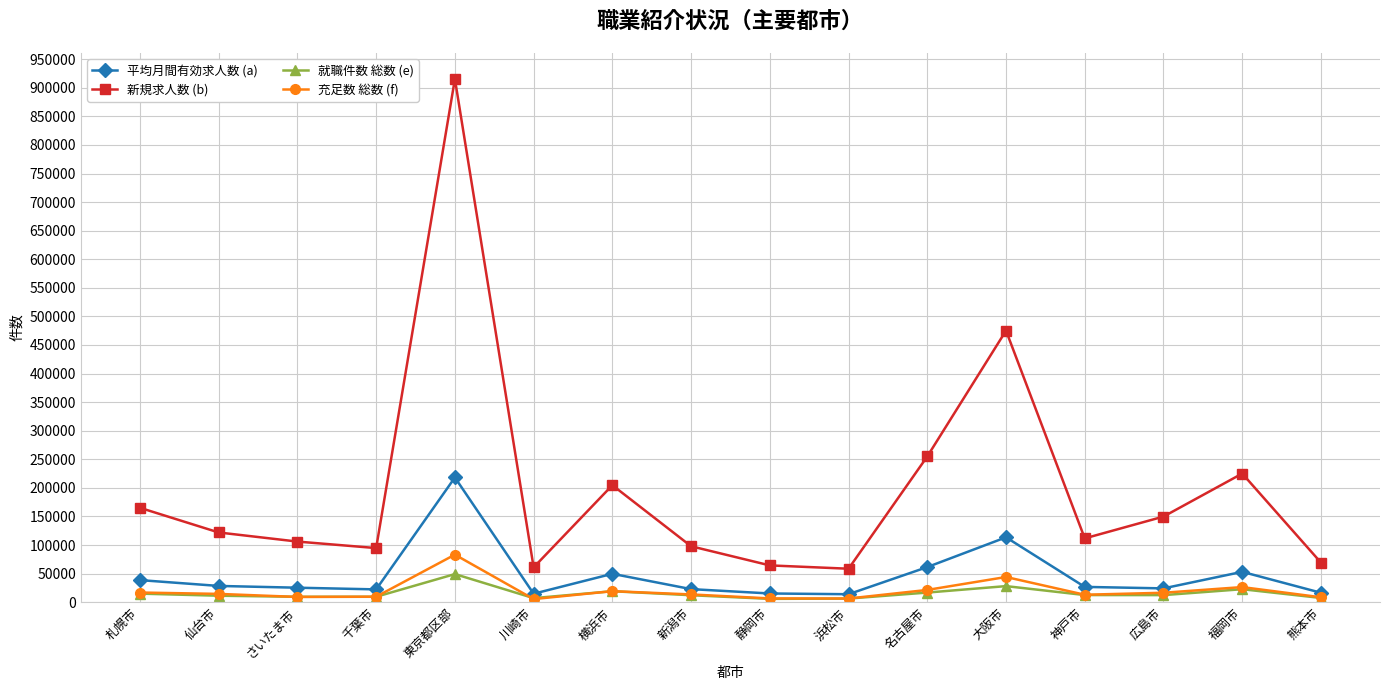

True or false: 新規求人数 (b) and 充足数 総数 (f) cross at least once.

False